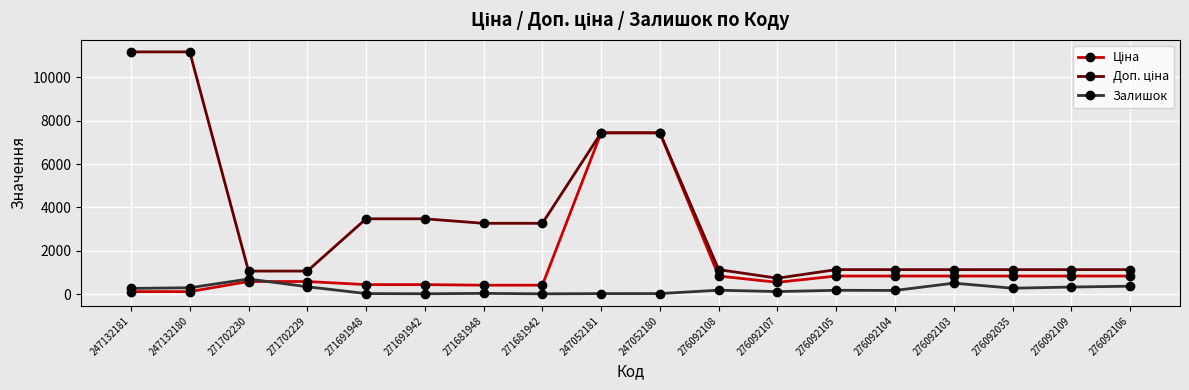

The Залишок series shows 362.0 at 276092106. True or false?

True